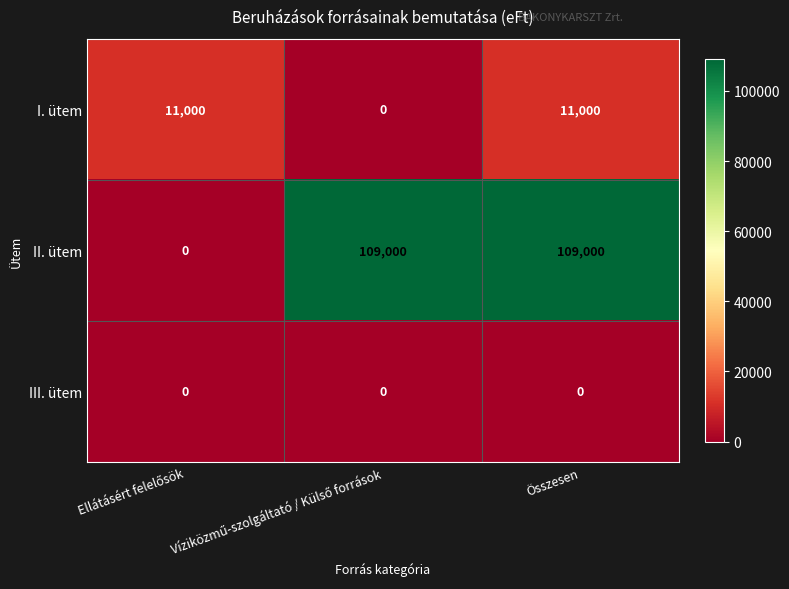

True or false: II. ütem has a value of 109000 at Összesen.

True